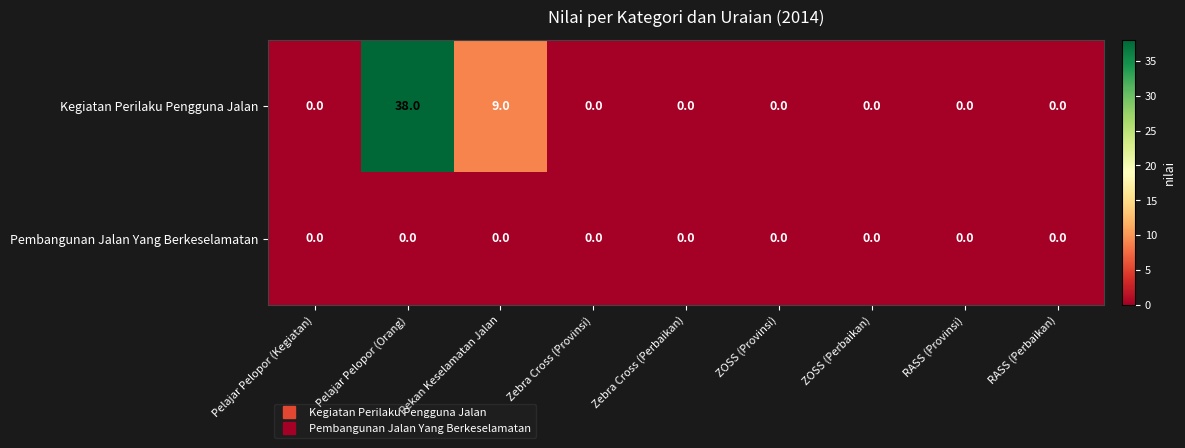

Which series changed the most between Pekan Keselamatan Jalan and Zebra Cross (Provinsi)?

Kegiatan Perilaku Pengguna Jalan